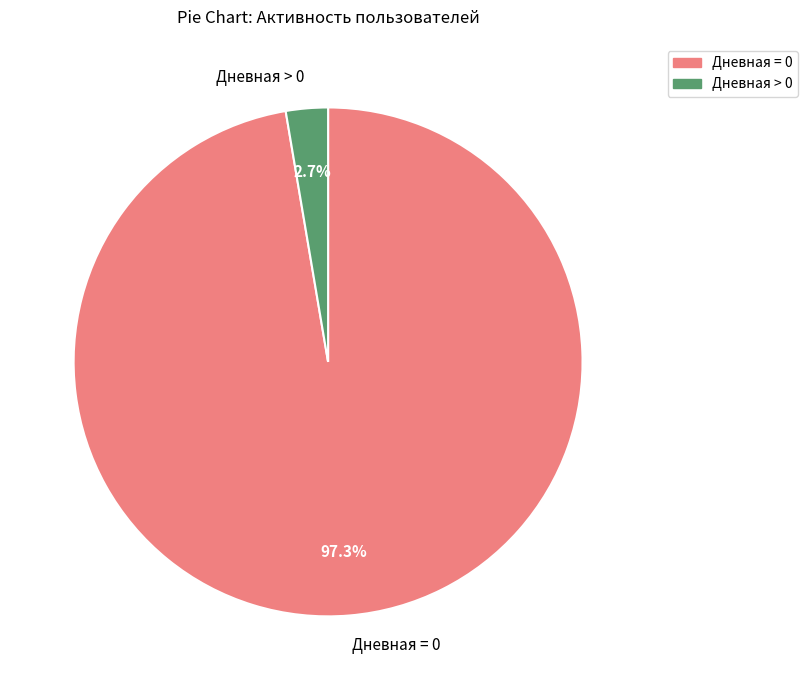

Rank the categories by value from lowest to highest.

Дневная > 0, Дневная = 0